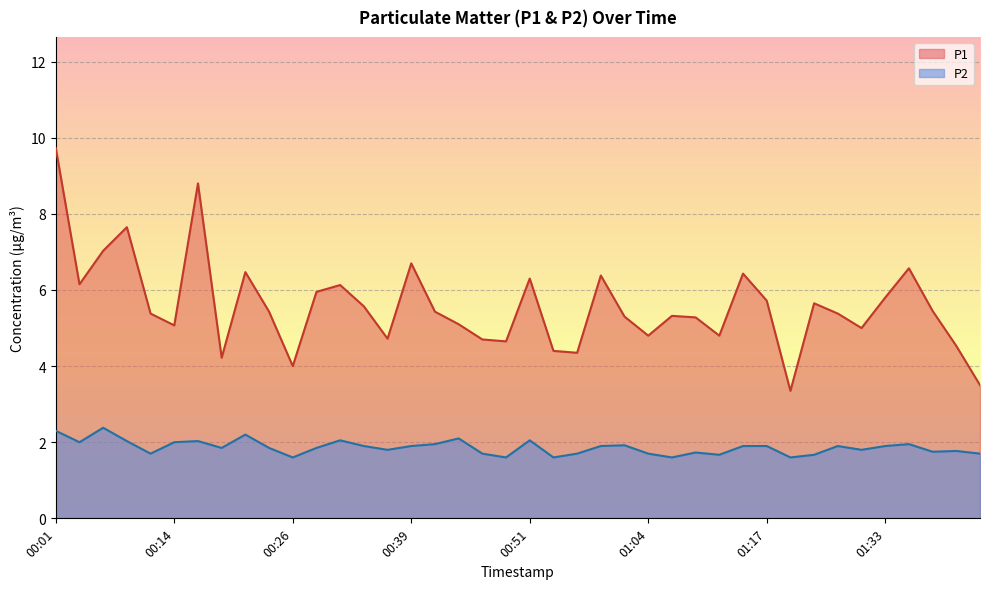

What is the label of the 15th point from the left?

00:36